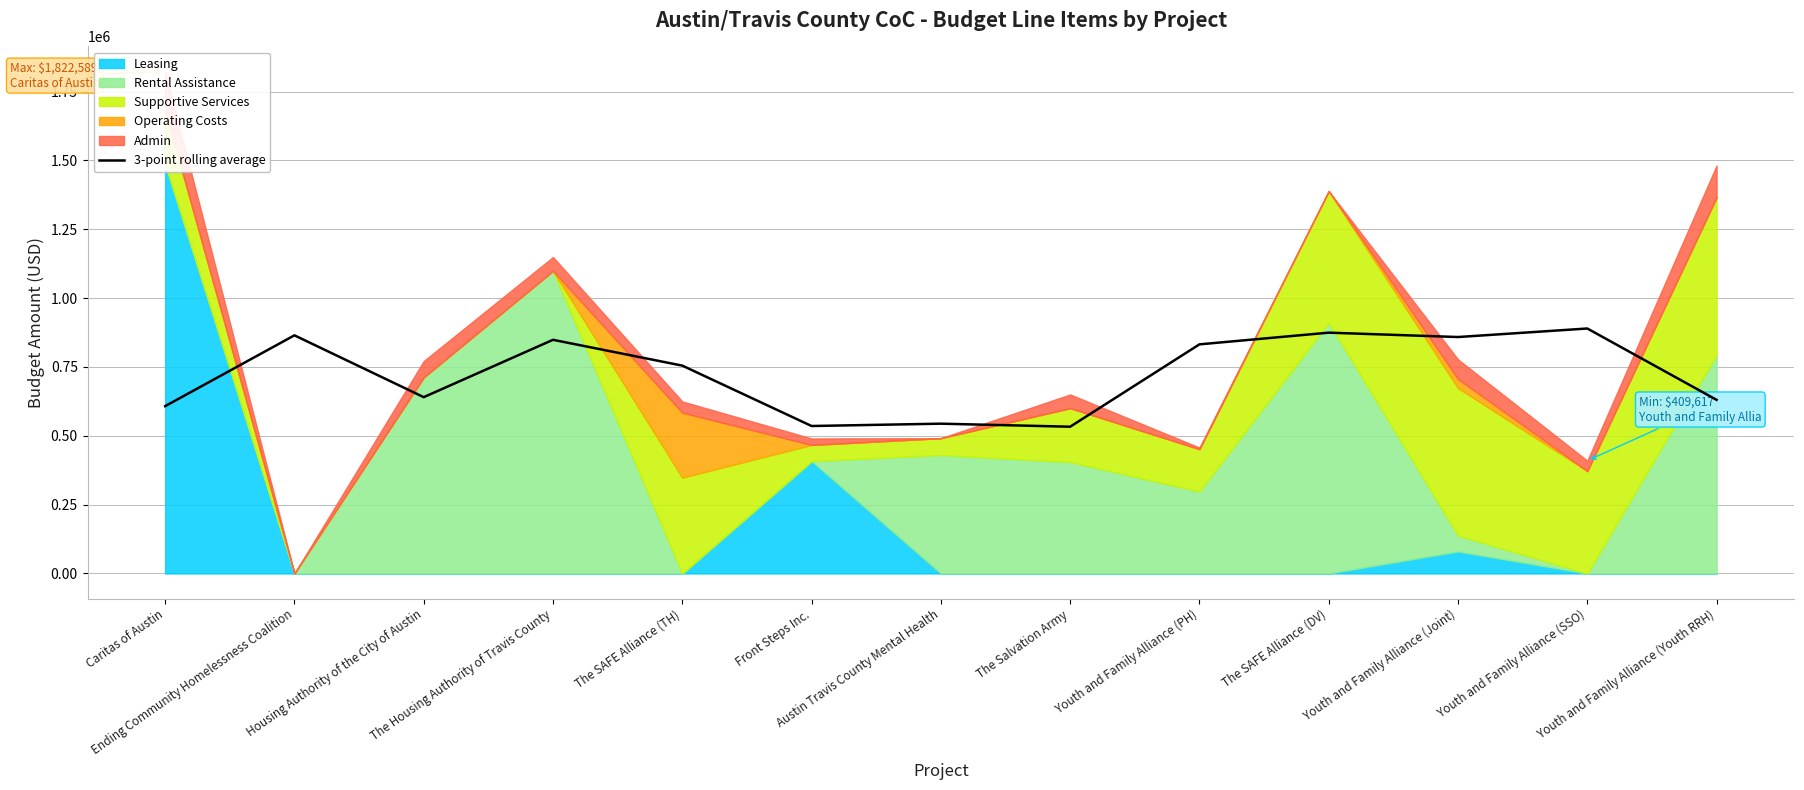

At which label does the data first exceed 754705?

Ending Community Homelessness Coalition